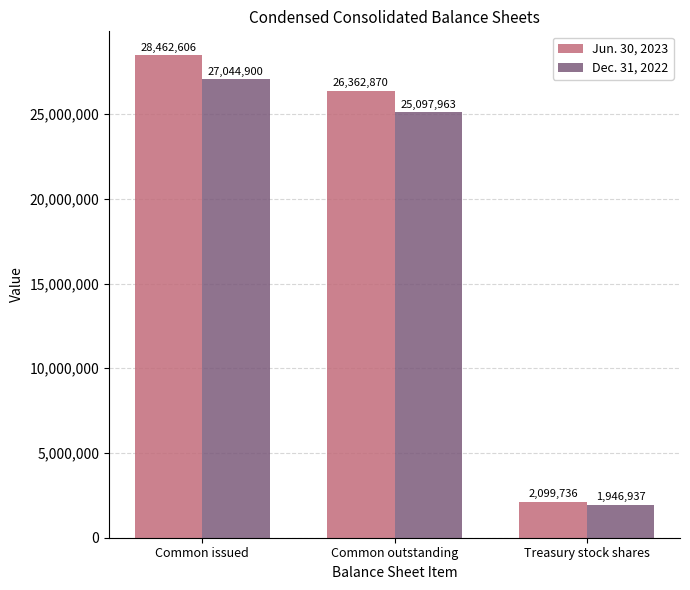

Which series has the largest range (max minus min)?

Jun. 30, 2023